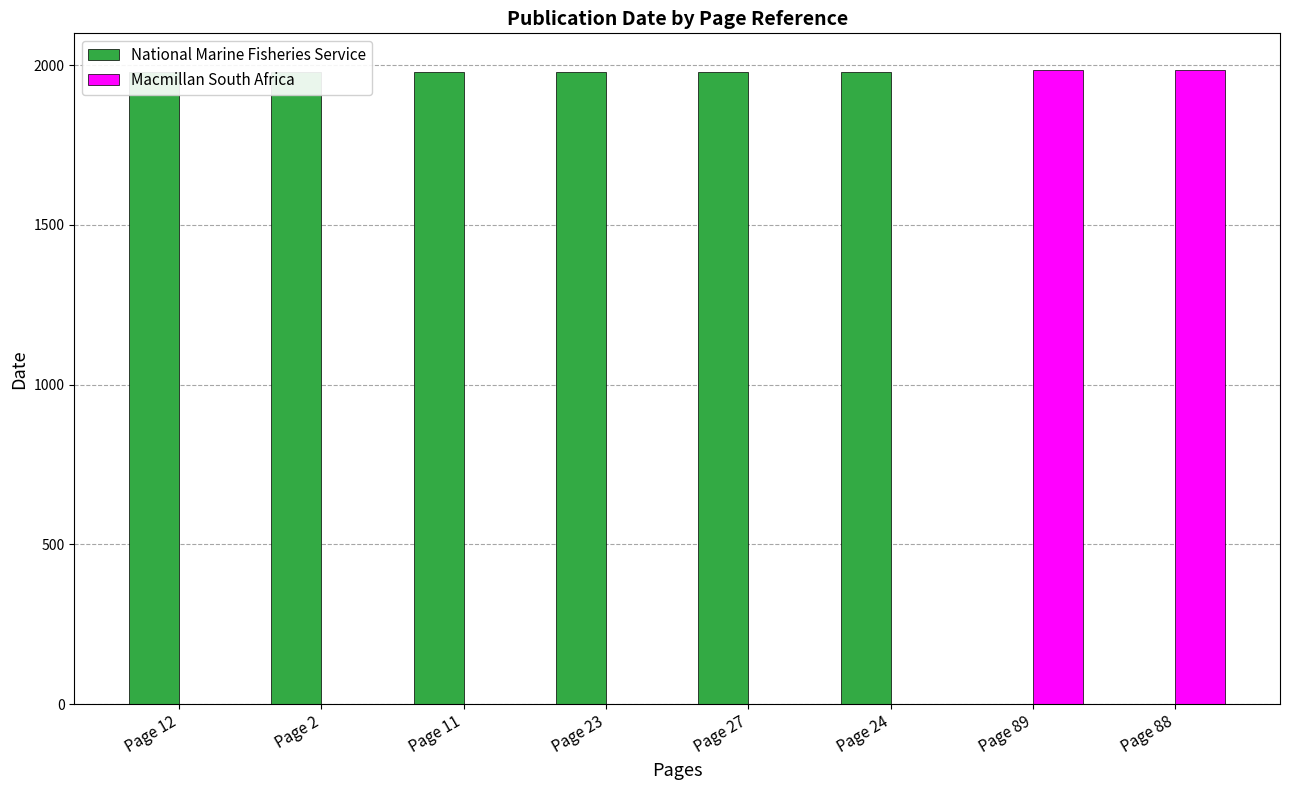

Reading right to left, list all the values displayed in this chart.

National Marine Fisheries Service: 0	0	1979	1979	1979	1979	1979	1979
Macmillan South Africa: 1986	1986	0	0	0	0	0	0